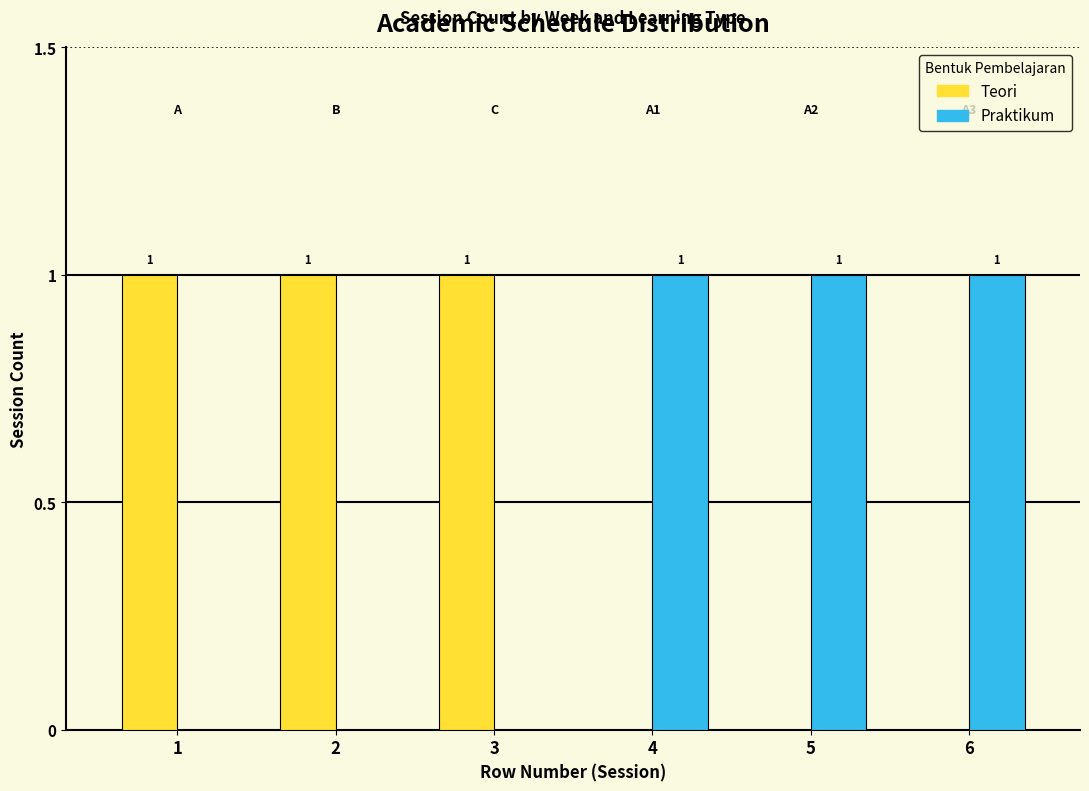

Reading right to left, transcribe all the data shown in this chart.

Teori: 6=0	5=0	4=0	3=1	2=1	1=1
Praktikum: 6=1	5=1	4=1	3=0	2=0	1=0